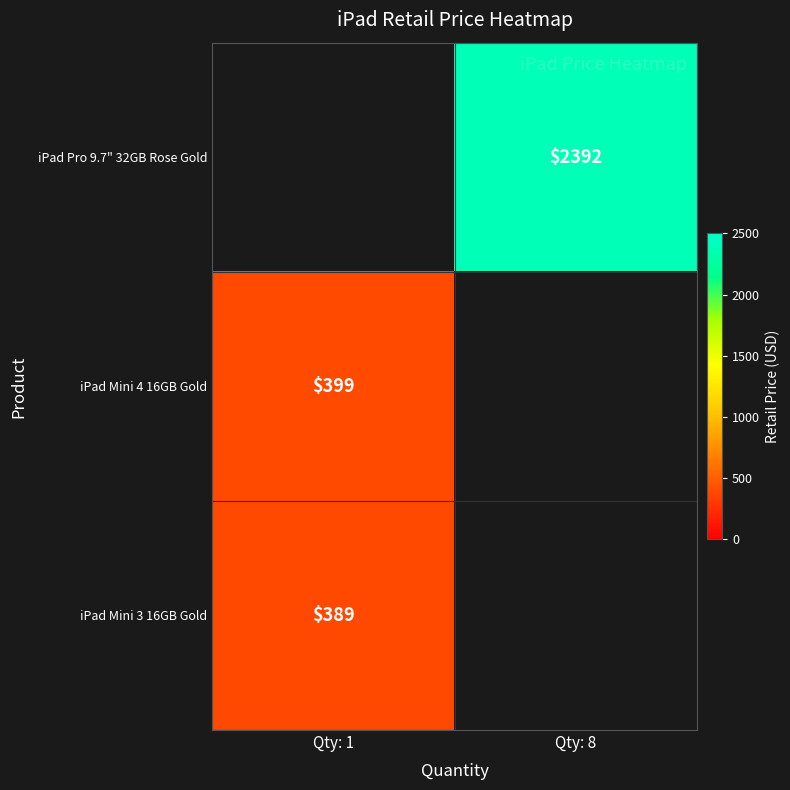

Which label corresponds to the smallest value in the chart?

Qty: 1